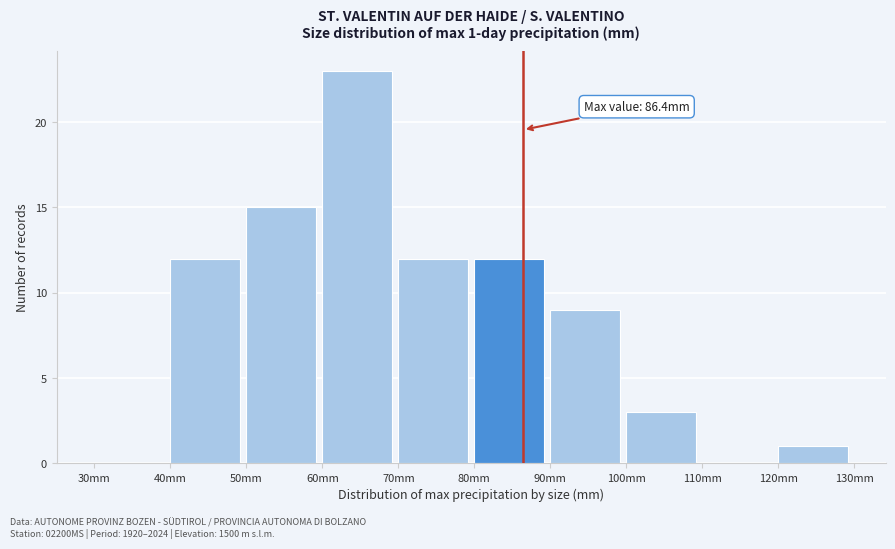

Which range on the x-axis has the tallest bar?

60 to 70